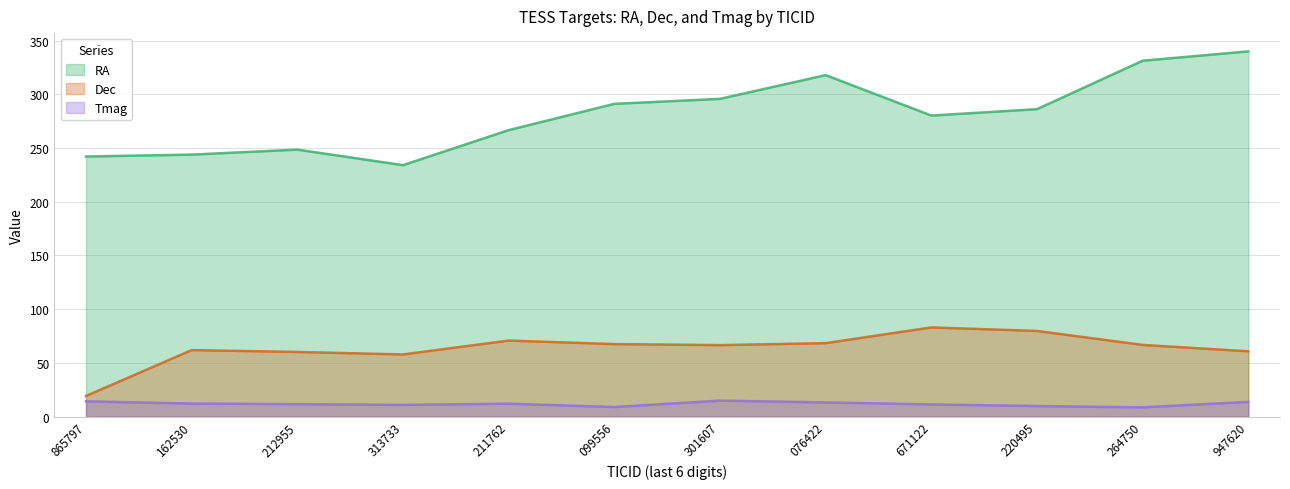

The Tmag series shows 14.9 at 301607. True or false?

True